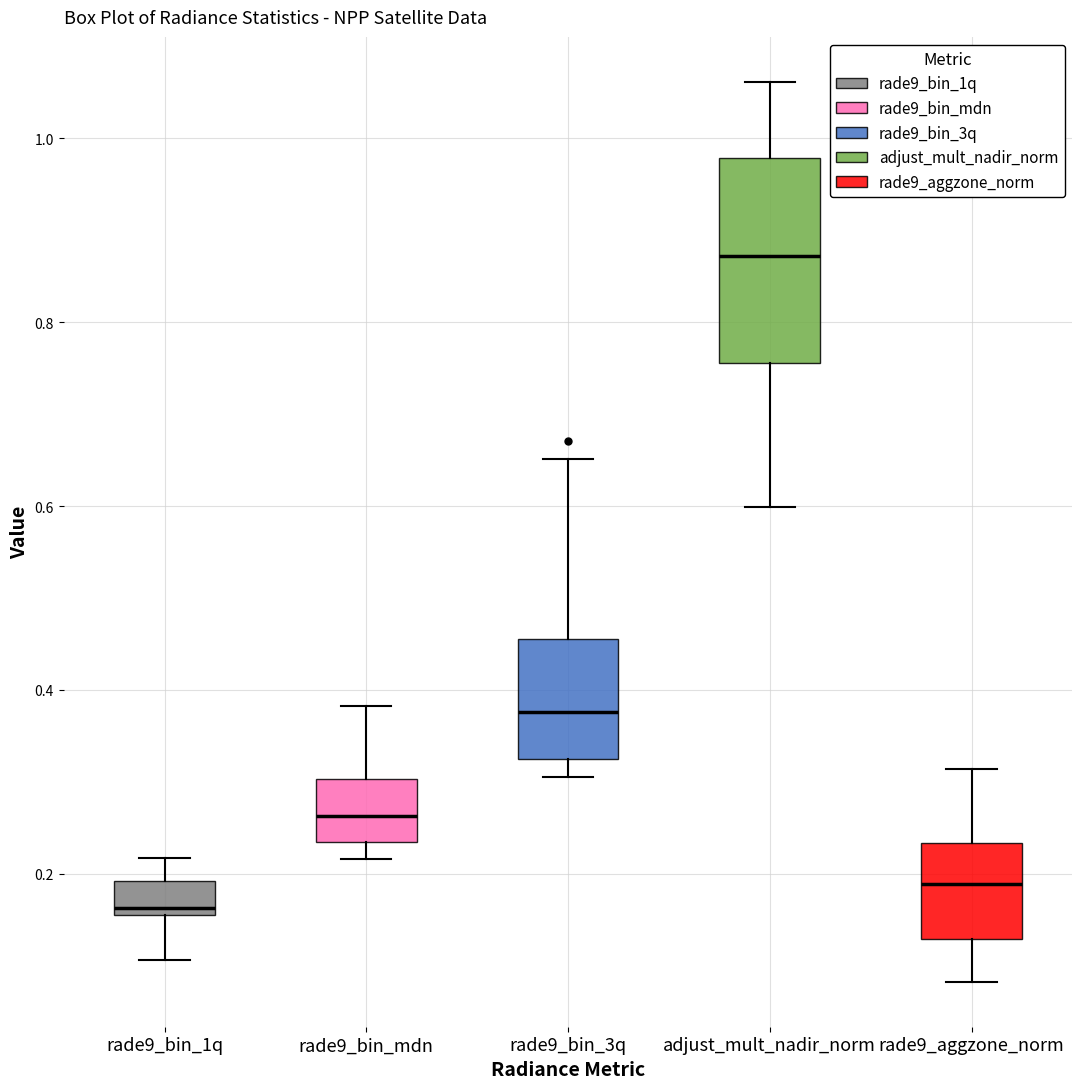

Which box has the highest median line?

adjust_mult_nadir_norm